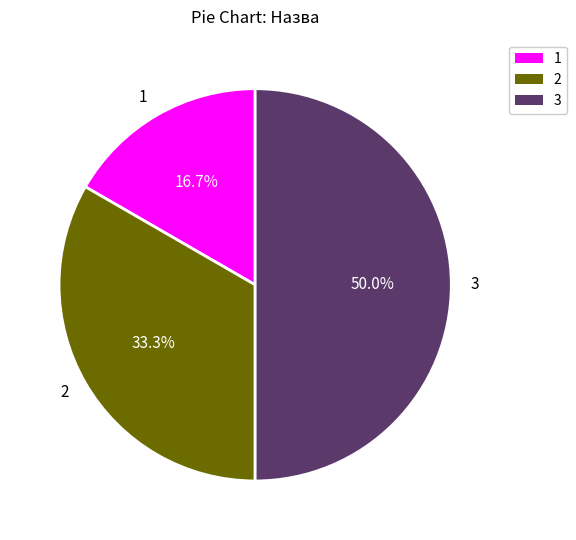

How many slices are in this pie chart?

3